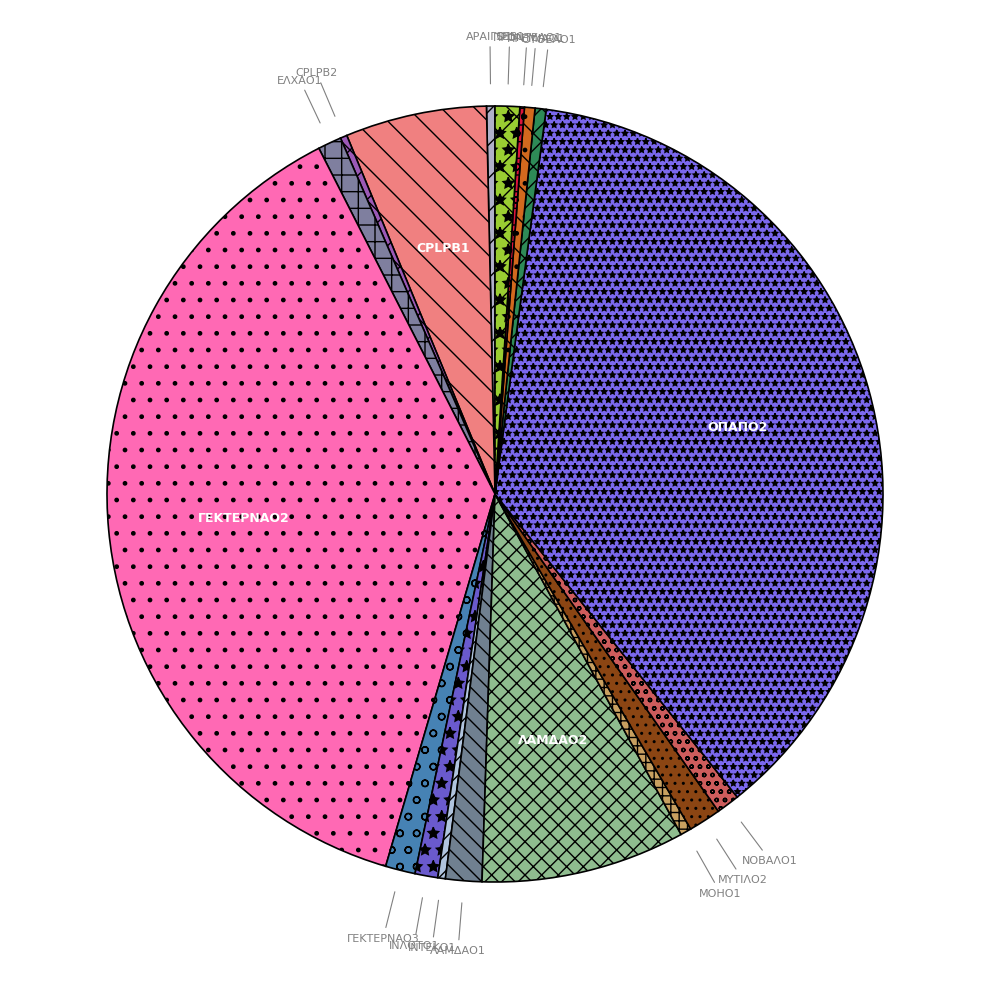

Which slice is the largest?

ΓΕΚΤΕΡΝΑΟ2